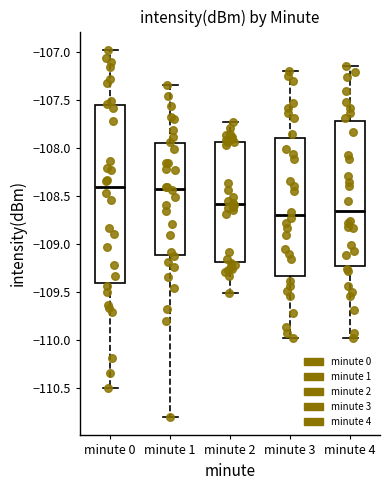

Reading left to right, read every box against the y-axis: the position of its median line, the range the box covers, and the ends of its whiskers. The values are not printed on the chart, so give them approximately, as read against the axis.

minute 0: median -108.40, box -109.40 to -107.55, whiskers -110.50 to -107.00
minute 1: median -108.40, box -109.10 to -107.95, whiskers -110.80 to -107.35
minute 2: median -108.60, box -109.20 to -107.95, whiskers -109.50 to -107.75
minute 3: median -108.70, box -109.35 to -107.90, whiskers -109.95 to -107.20
minute 4: median -108.65, box -109.20 to -107.70, whiskers -109.95 to -107.15